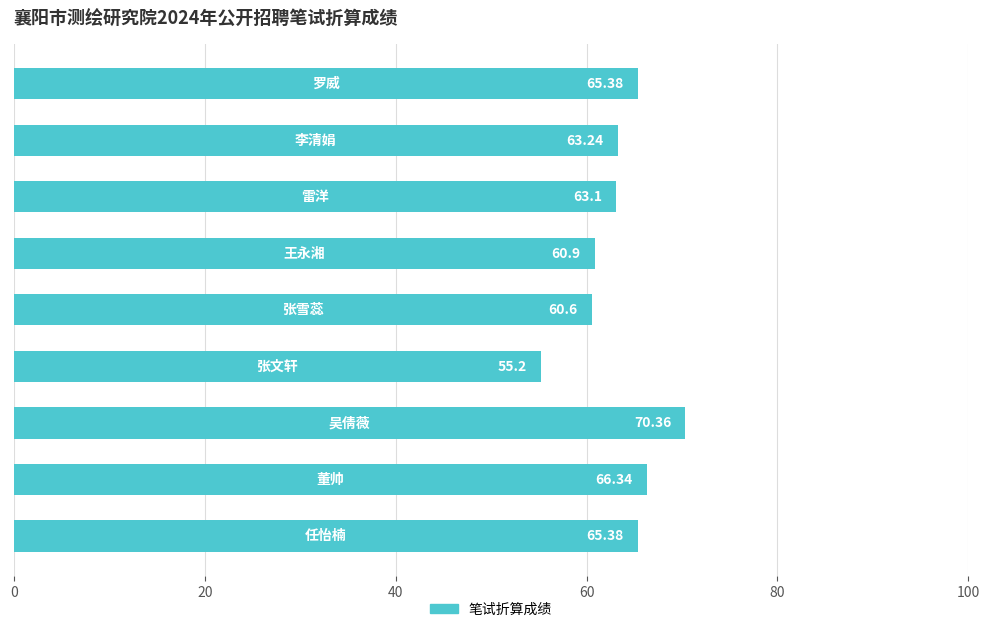

What is the difference between the maximum and minimum values?

15.2